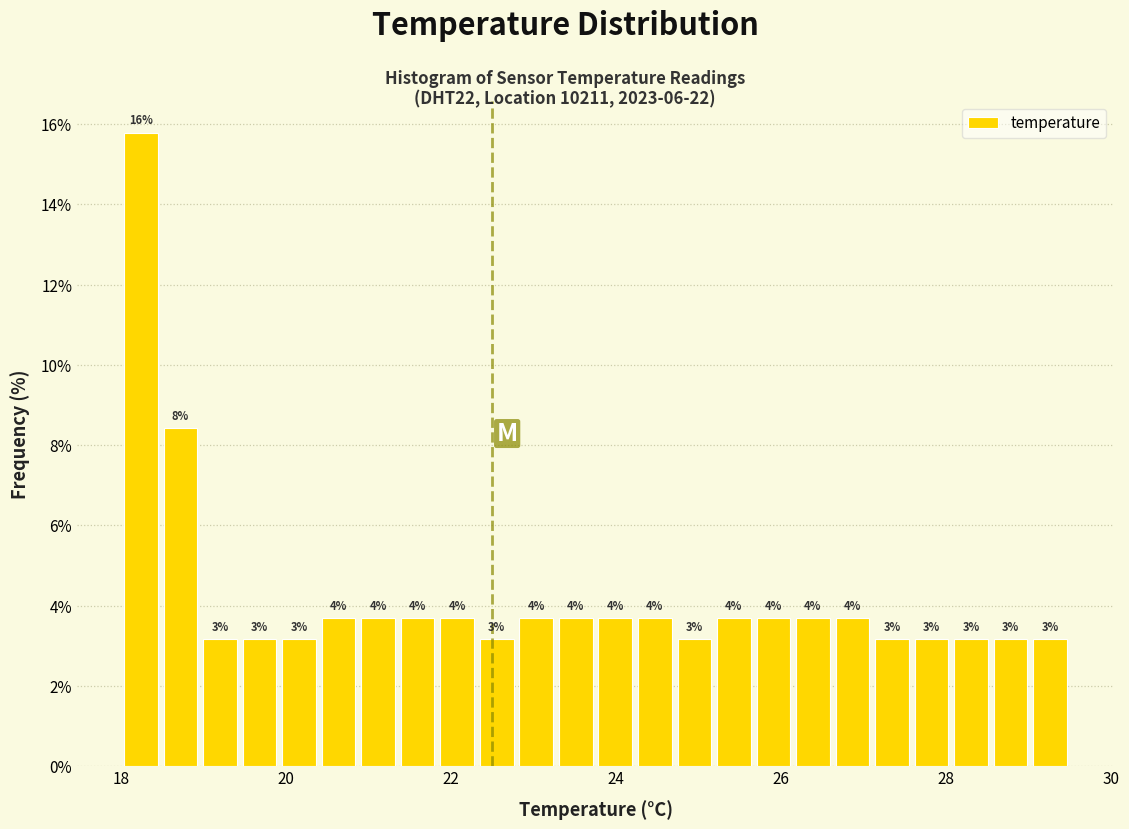

Around what value on the x-axis is the tallest bar? Give the approximate position of its centre, as read against the axis.

18.2